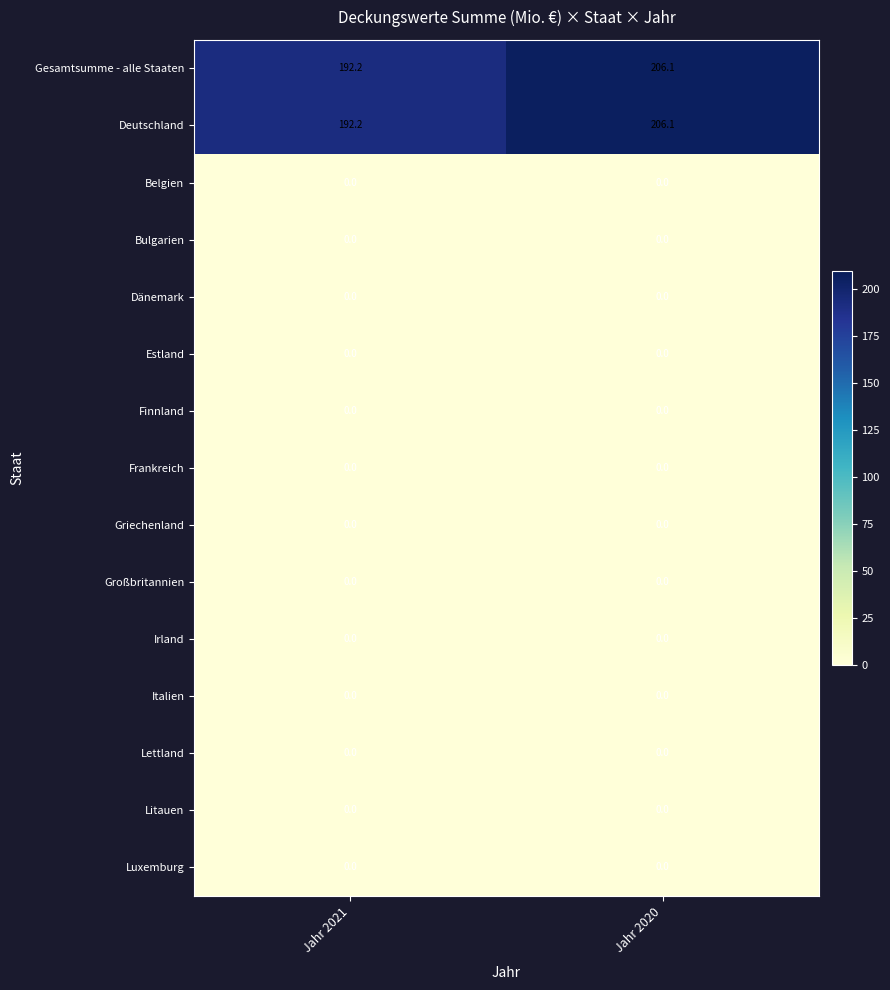

What is the total value across all series at Jahr 2021?

384.4